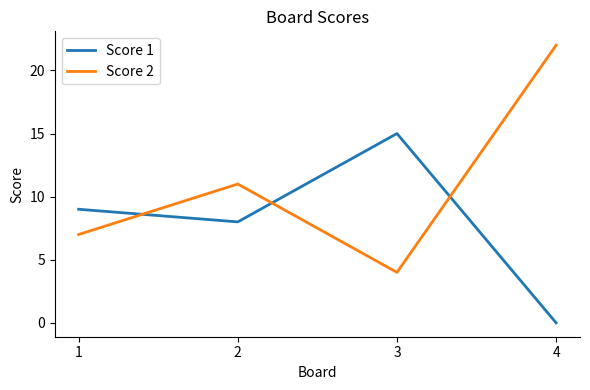

Between which two adjacent categories do Score 2 and Score 1 first intersect?

1 and 2